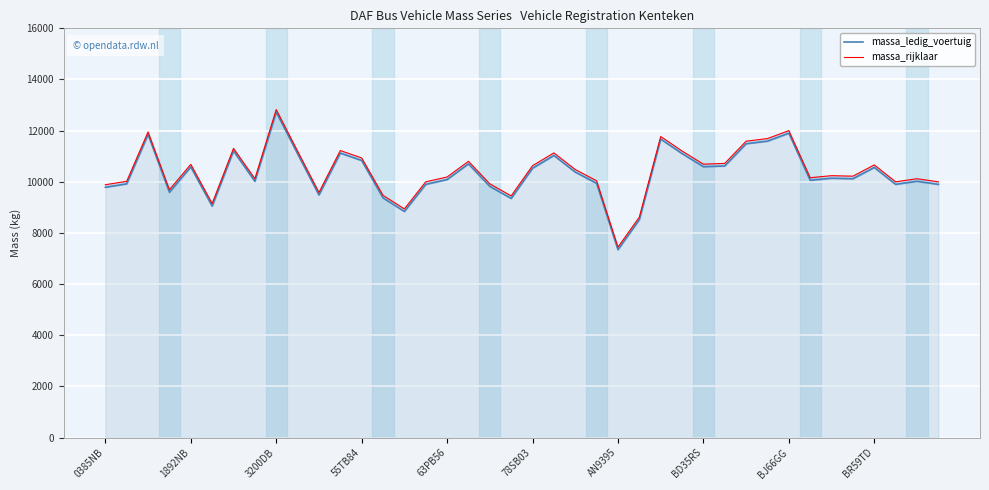

Which series has the largest total across all categories?

massa_rijklaar